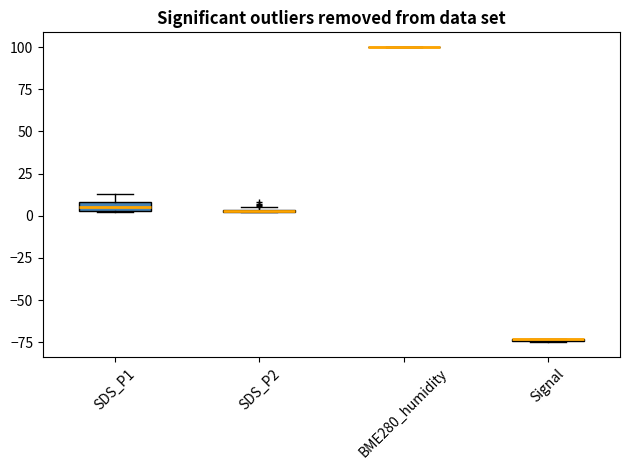

Where is the upper edge of the box for SDS_P2 on the y-axis? The values are not printed on the chart, so give them approximately, as read against the axis.

5